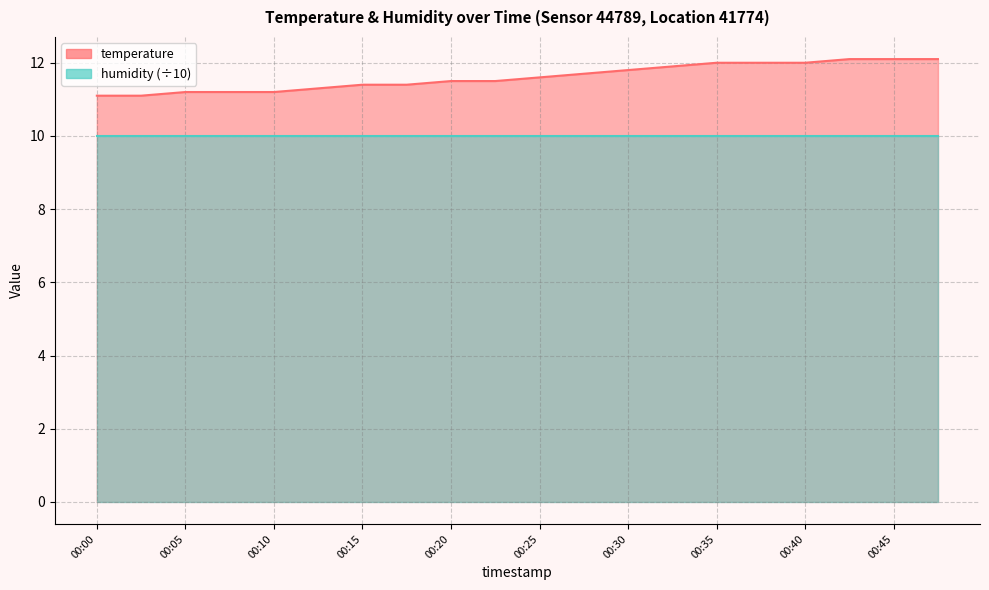

Reading right to left, list all the values displayed in this chart.

00:48=12.1	00:45=12.1	00:43=12.1	00:40=12.0	00:38=12.0	00:35=12.0	00:33=11.9	00:30=11.8	00:28=11.7	00:25=11.6	00:23=11.5	00:20=11.5	00:18=11.4	00:15=11.4	00:13=11.3	00:10=11.2	00:08=11.2	00:05=11.2	00:03=11.1	00:00=11.1